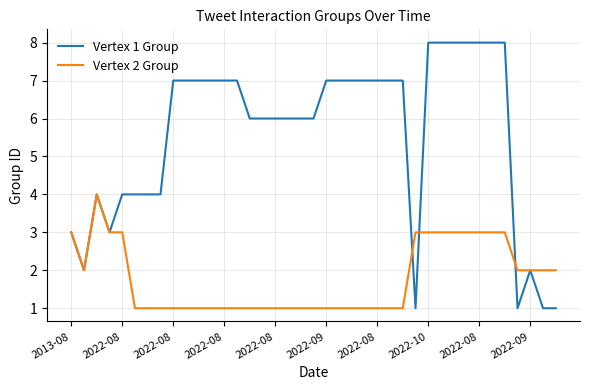

What is the sum of all Vertex 2 Group values?

69